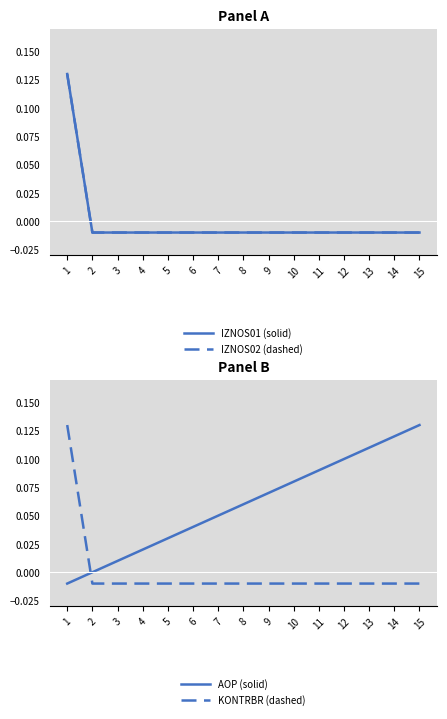

List the series in order of their peak value, highest first.

IZNOS01 (solid), IZNOS02 (dashed), AOP (solid), KONTRBR (dashed)